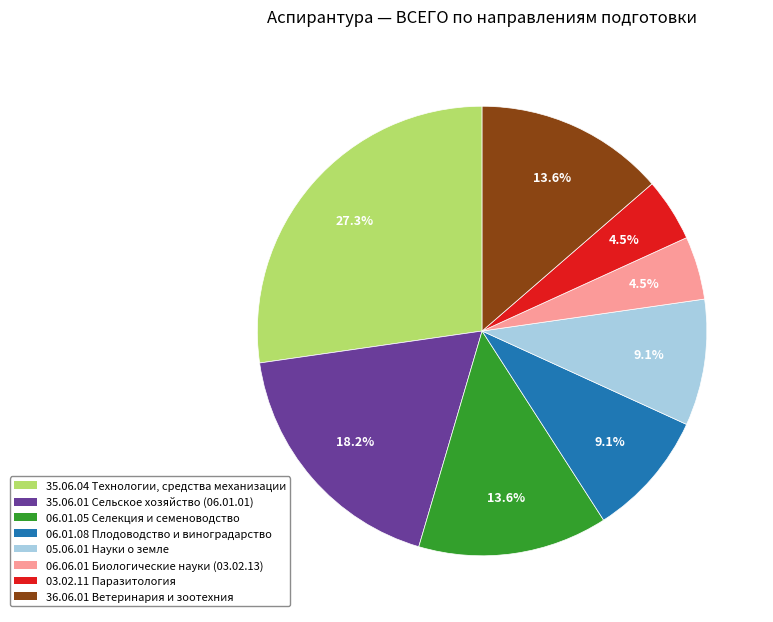

To the nearest percent, what percentage of the pie is 35.06.01 Сельское хозяйство (06.01.01)?

18%